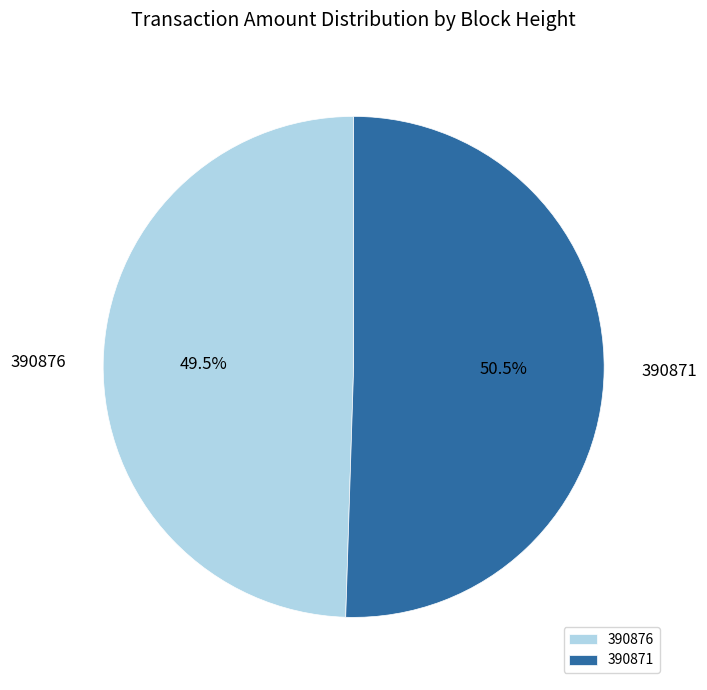

To the nearest percent, what is the difference between the 390876 and 390871 slice percentages?

1%